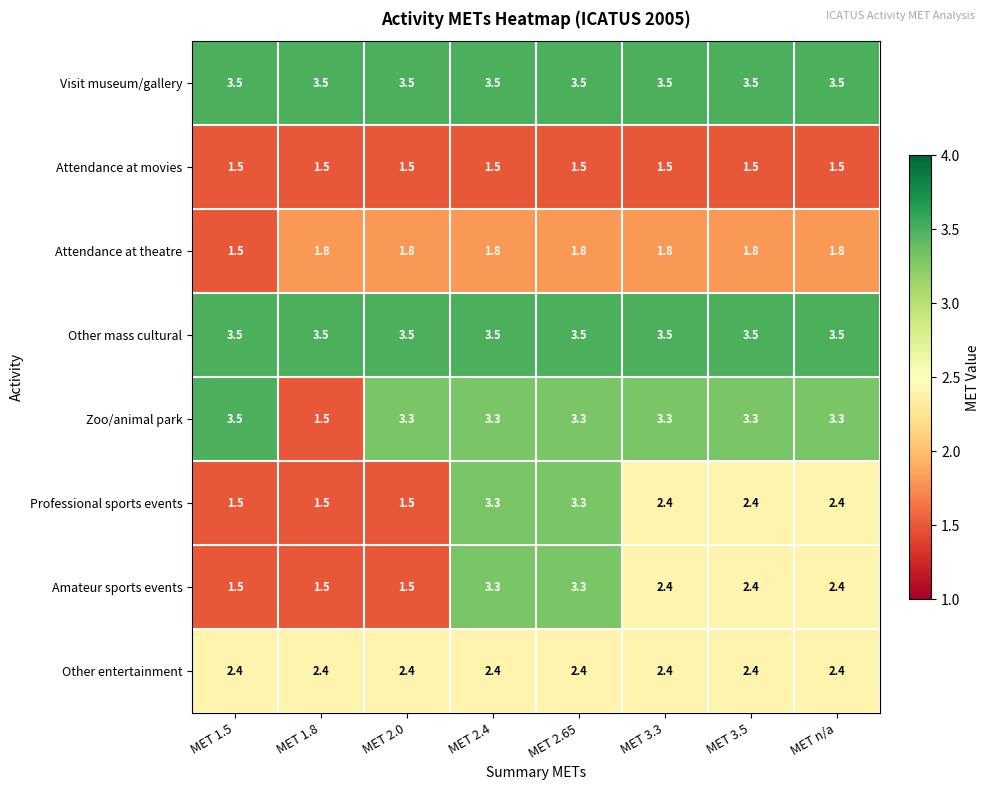

Read the Zoo/animal park value at MET 2.65.

3.3